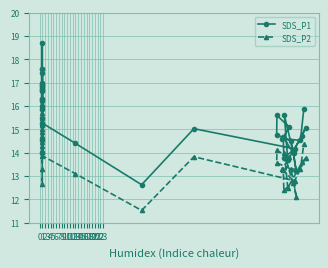

True or false: SDS_P1 and SDS_P2 cross at least once.

False